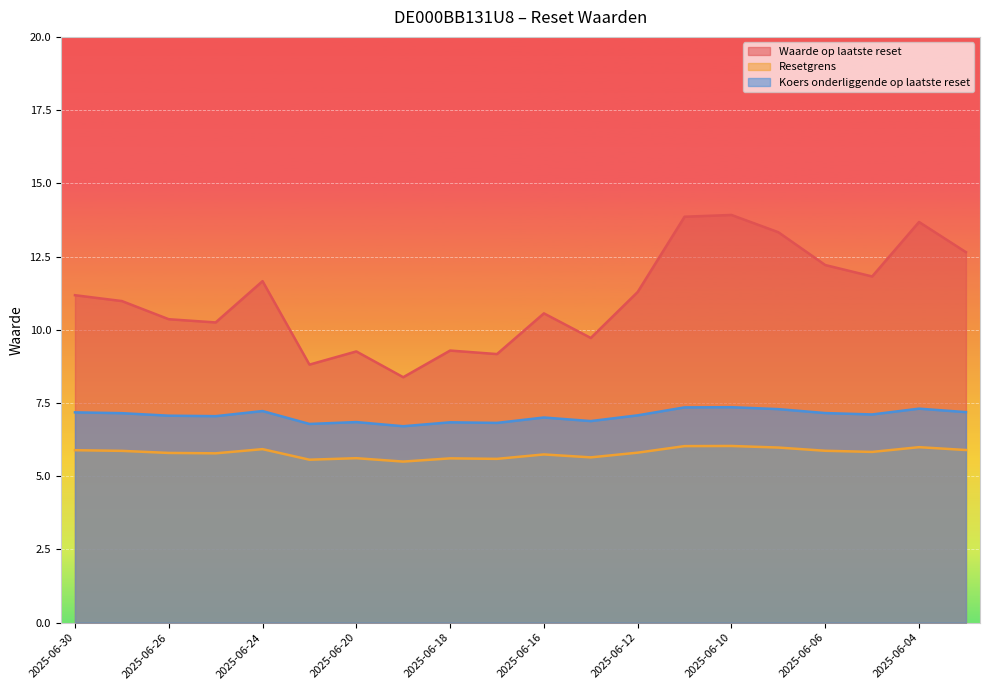

Which category has the highest value across all series?

2025-06-10